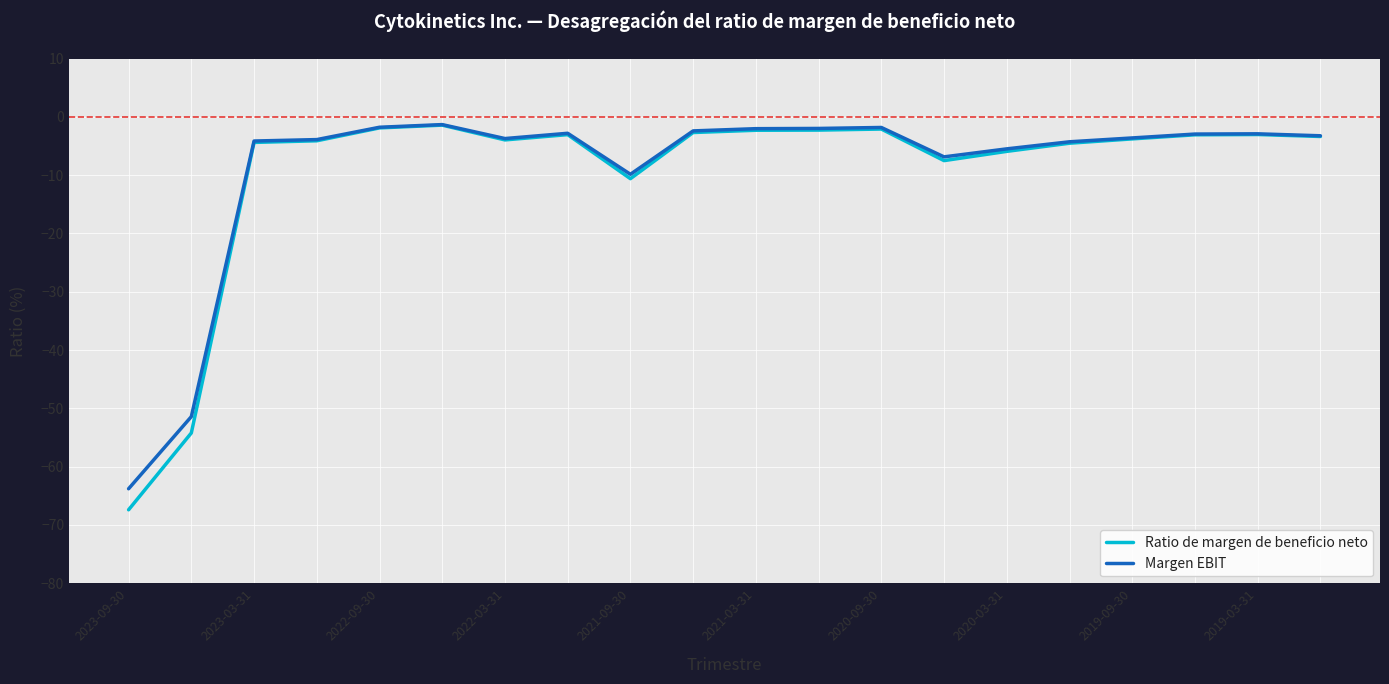

Which series has the widest spread of values?

Ratio de margen de beneficio neto